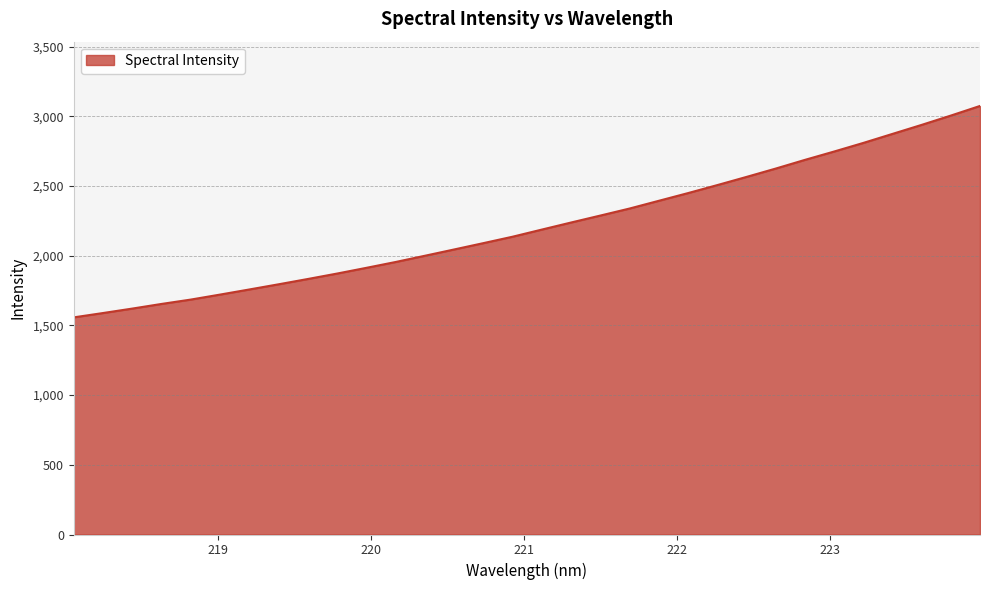

What is the maximum value shown in the chart?

3074.7